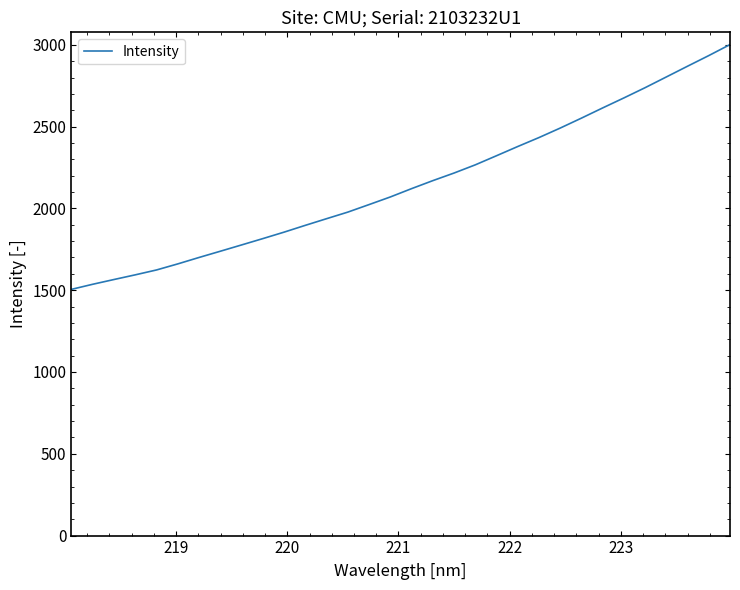

Reading left to right, list all the values displayed in this chart.

1505.1	1536.2	1565.3	1593.9	1623.7	1660.8	1700.1	1738.2	1776.6	1815.4	1854.9	1896.5	1937.2	1977.4	2023.4	2069.9	2120.8	2169.7	2216.2	2266.3	2322.1	2378.4	2433.1	2491.1	2551.9	2614.3	2675.4	2738.1	2803.7	2869.3	2934.3	3001.5